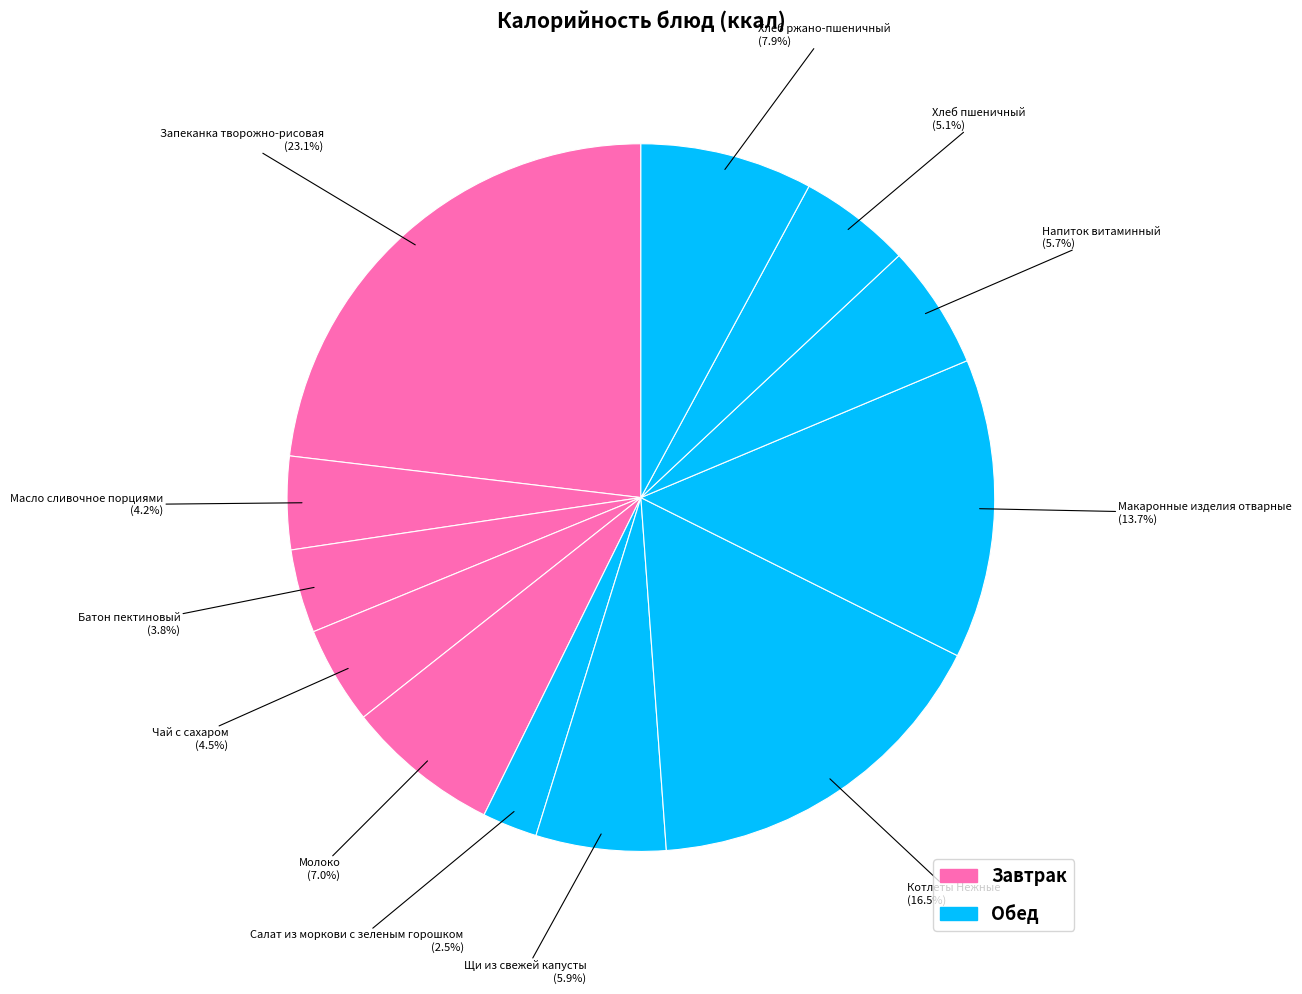

Which slice is the smallest?

Салат из моркови с зеленым горошком